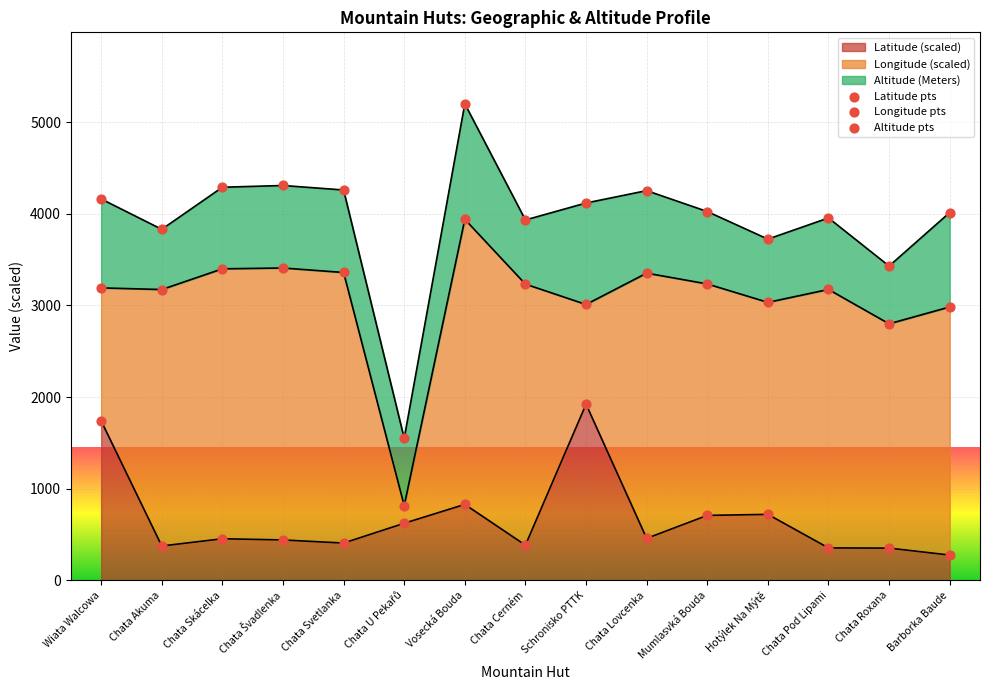

What is the maximum value for Latitude (scaled)?

1923.0